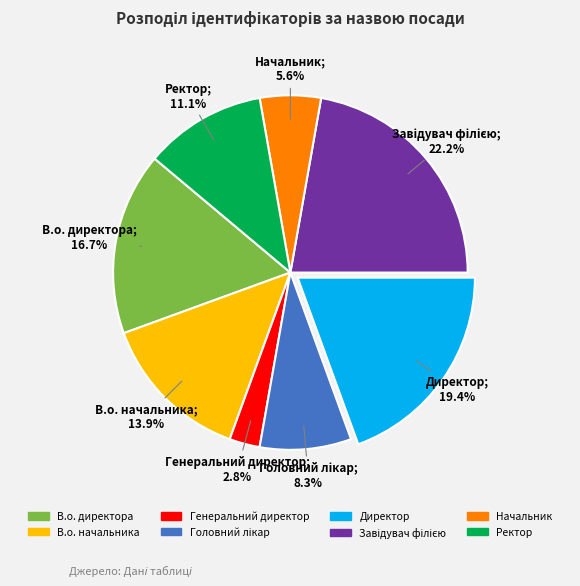

Between Директор and В.о. начальника, which is larger?

Директор